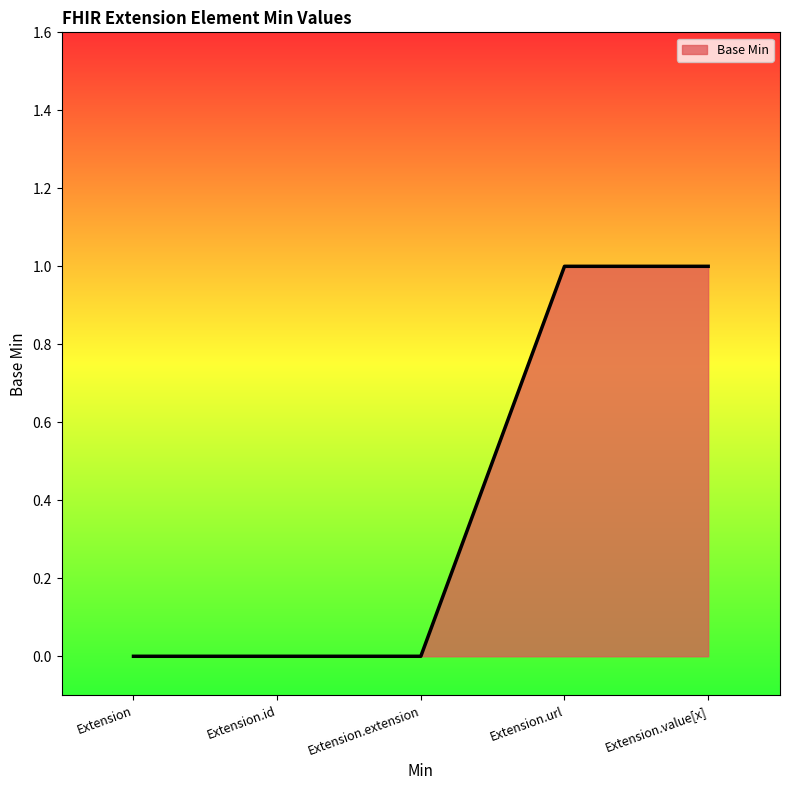

What is the difference between the second highest and second lowest values?

1